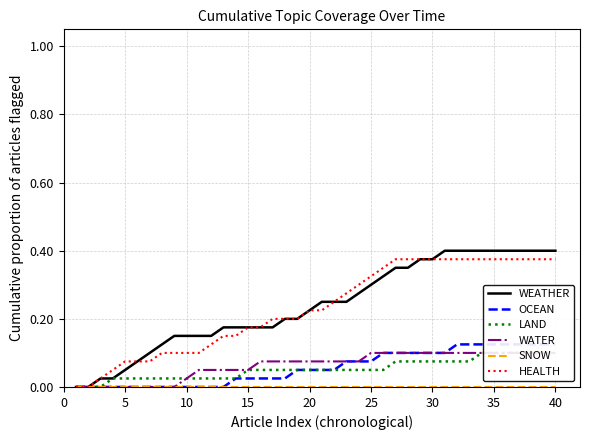

True or false: HEALTH has a value of 0.0 at 15.

False